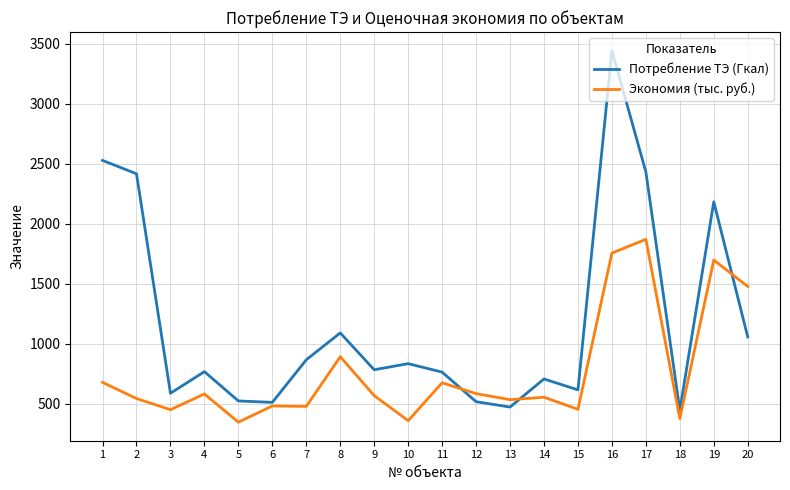

True or false: Потребление ТЭ (Гкал) has a value of 674.3 at 12.

False